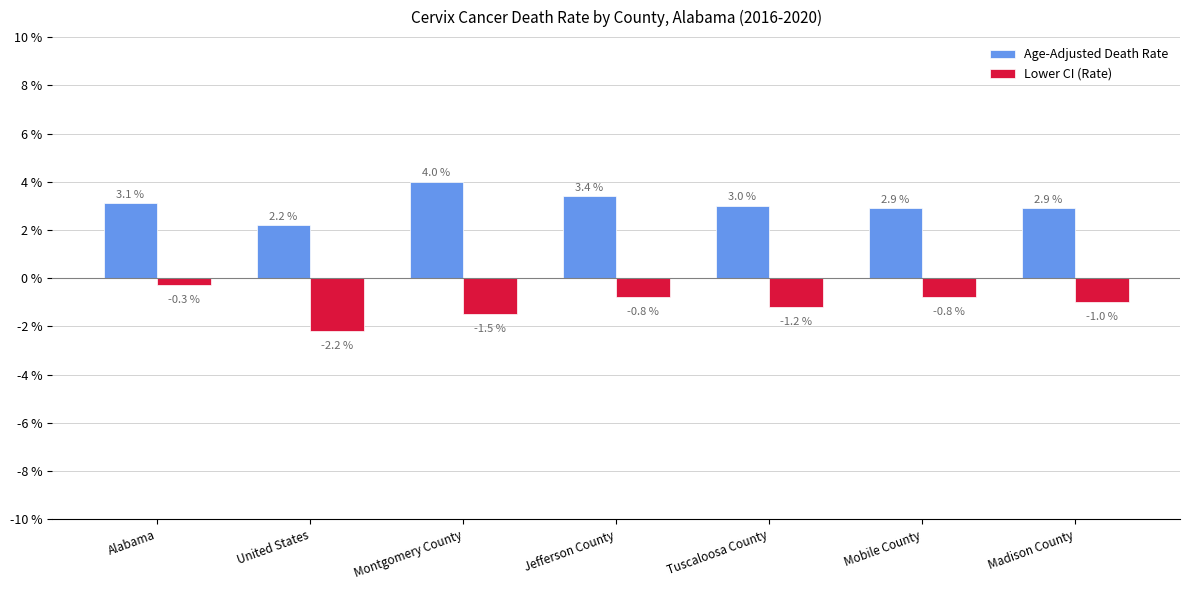

What is the spread (max minus min) of values at Montgomery County?

5.5